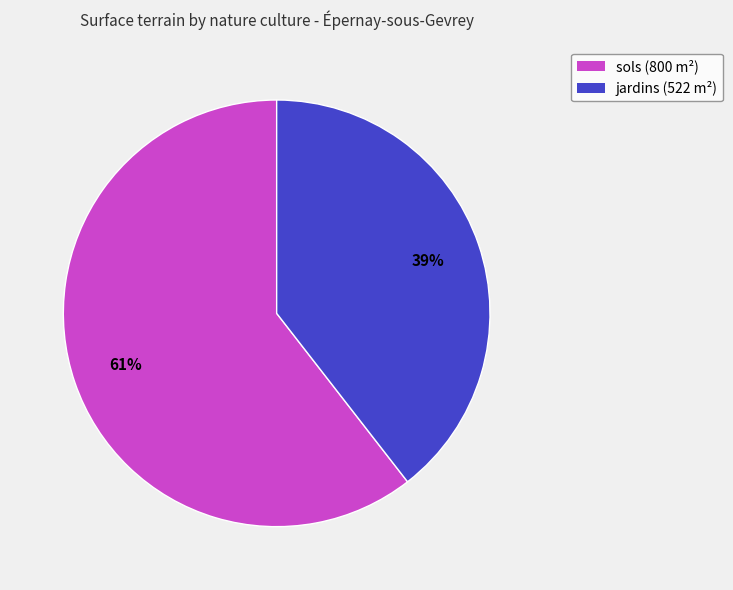

Which has a higher value, jardins or sols?

sols